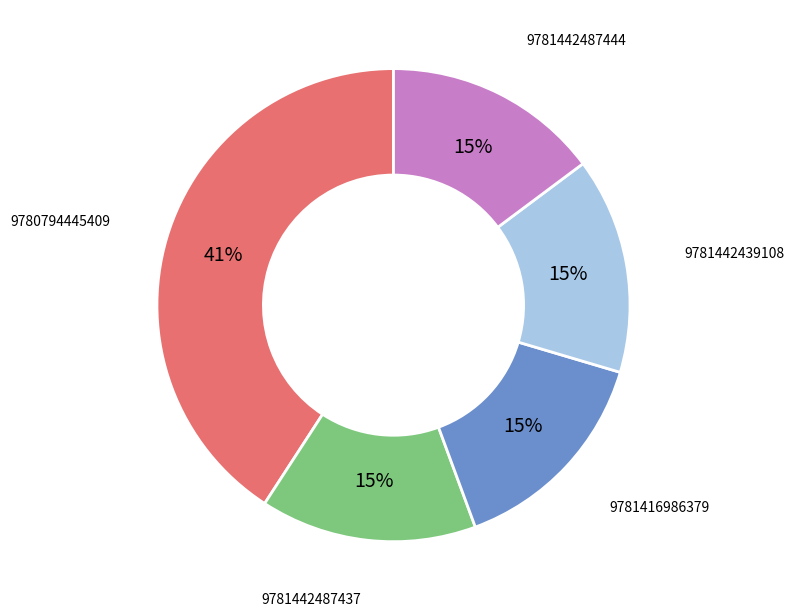

True or false: 9781416986379 accounts for 15% of the total.

True